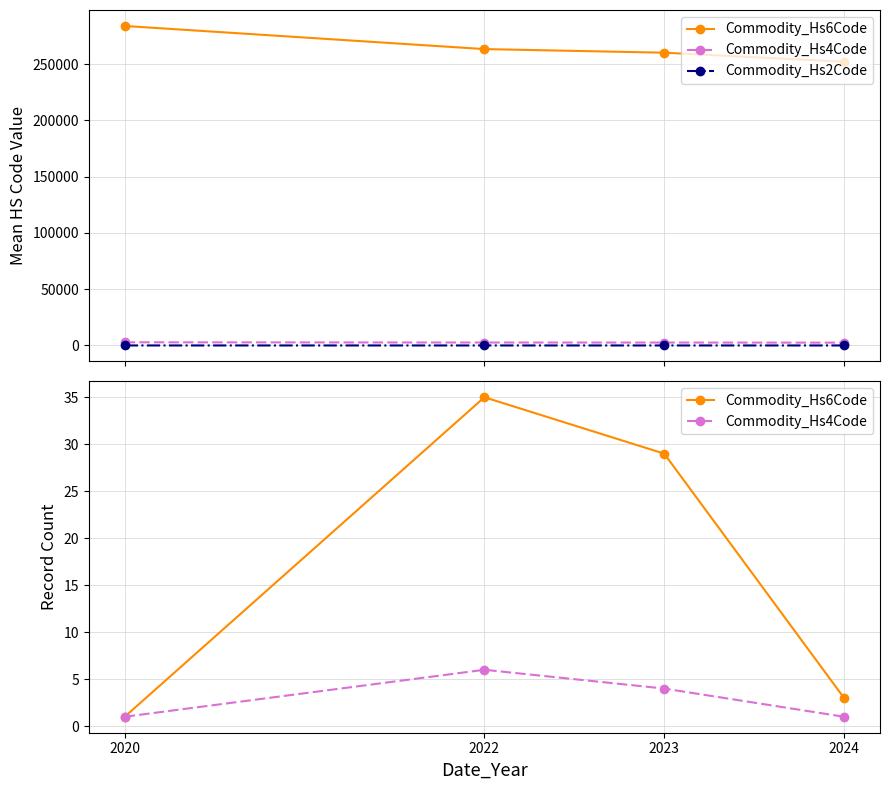

At how many categories does at least one series exceed 1?

4